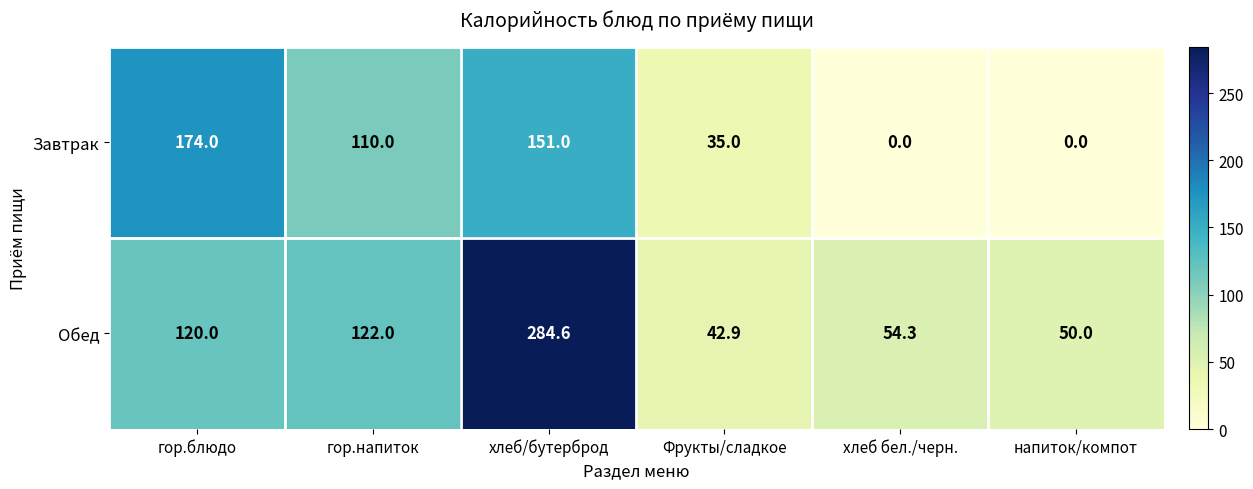

Count the Завтрак values in the range 0 to 151.

5